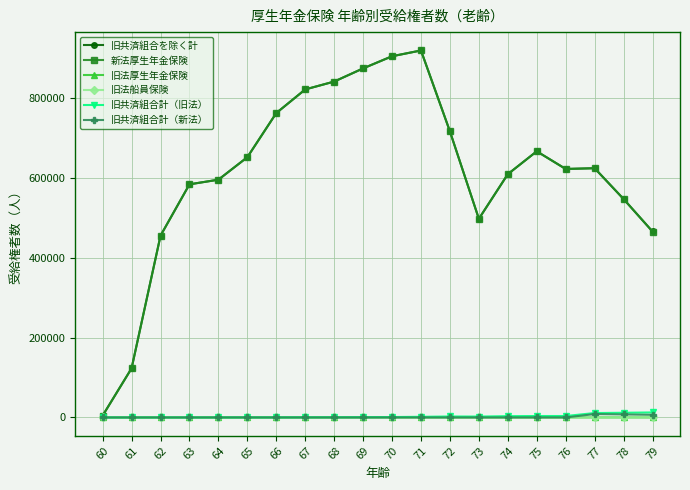

Count the number of categories in the chart.

20